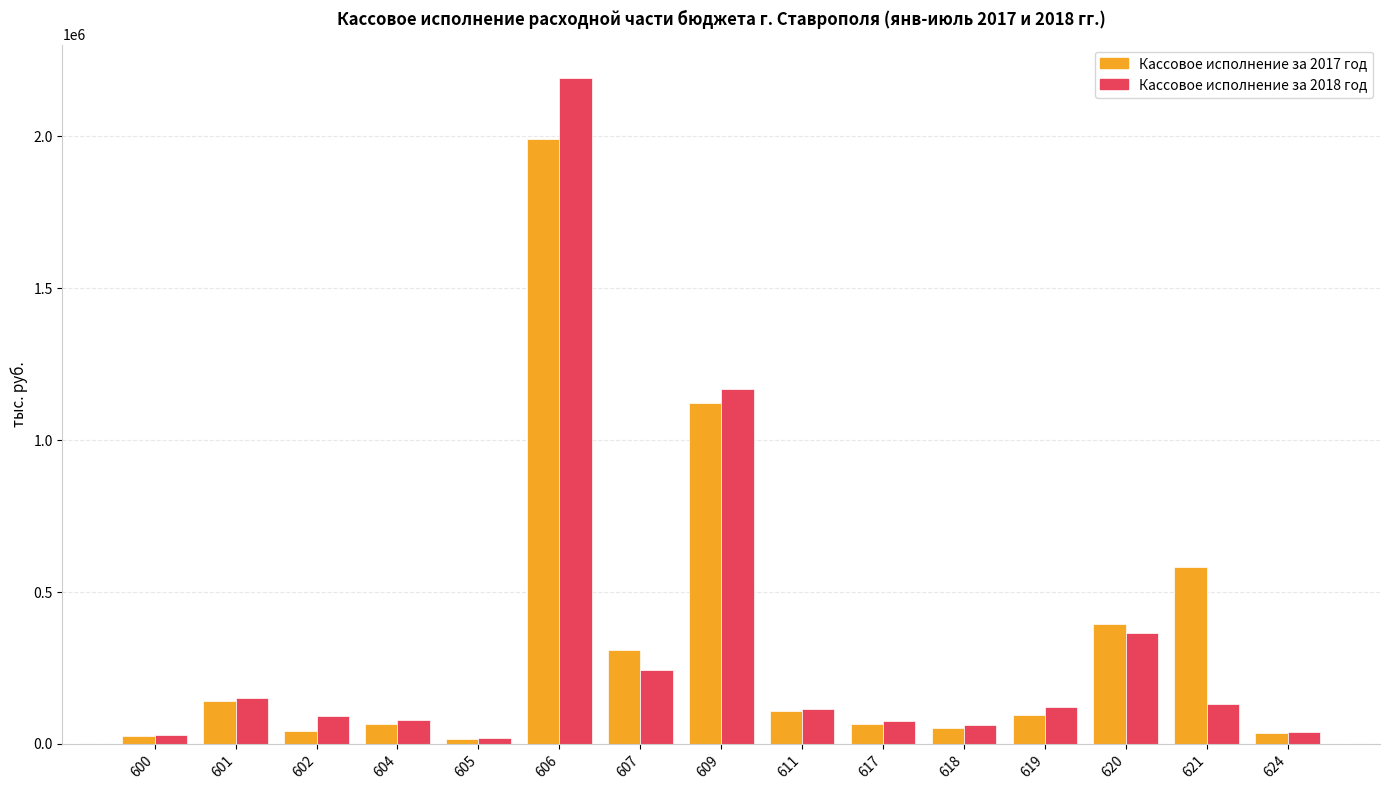

At which category is the sum across all series the highest?

606